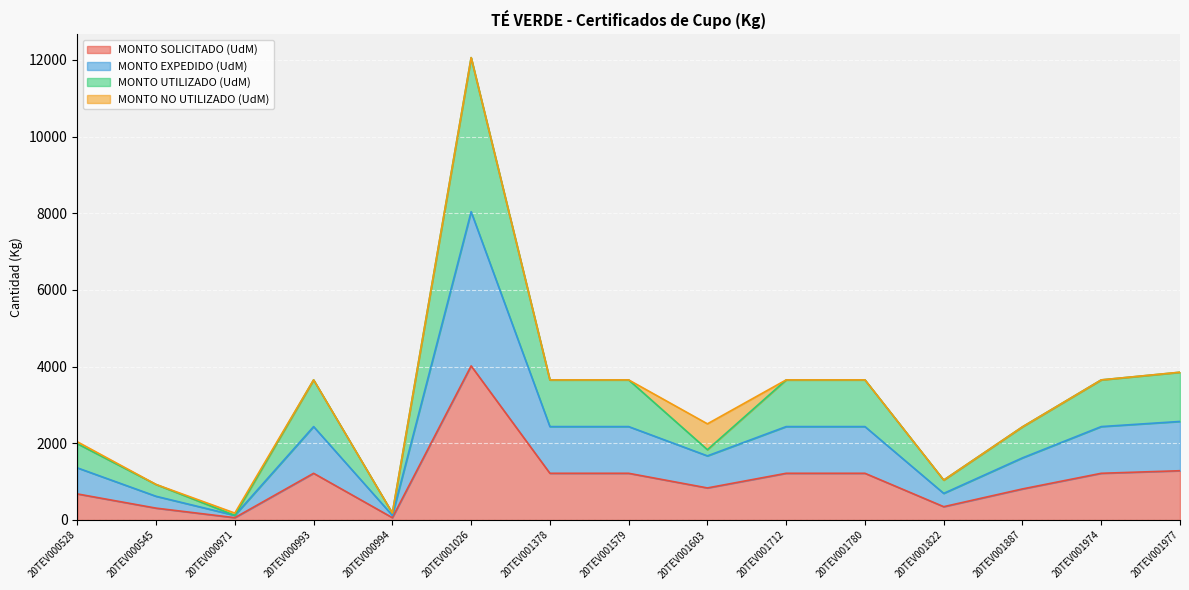

True or false: MONTO EXPEDIDO (UdM) and MONTO UTILIZADO (UdM) cross at least once.

False